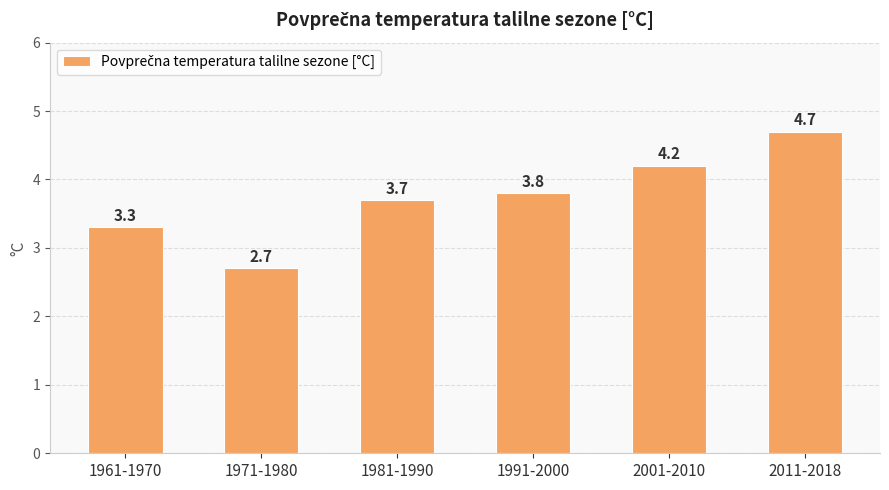

Count the values in the range 3 to 4.

3